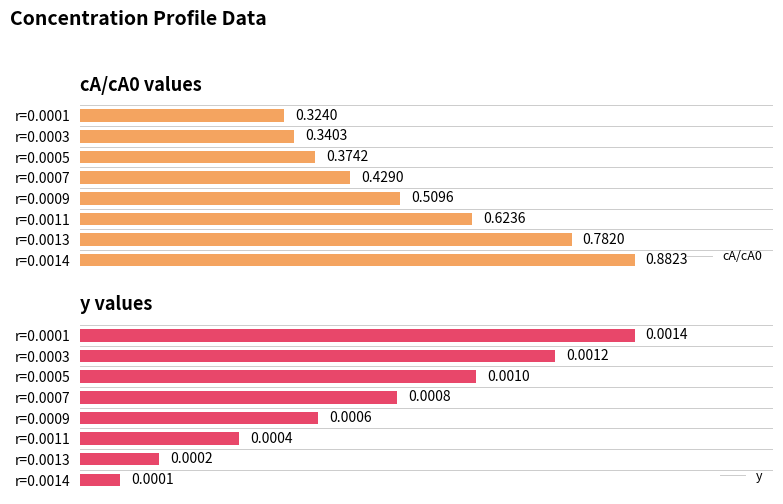

Rank the categories by y value from lowest to highest.

r=0.0014, r=0.0013, r=0.0011, r=0.0009, r=0.0007, r=0.0005, r=0.0003, r=0.0001